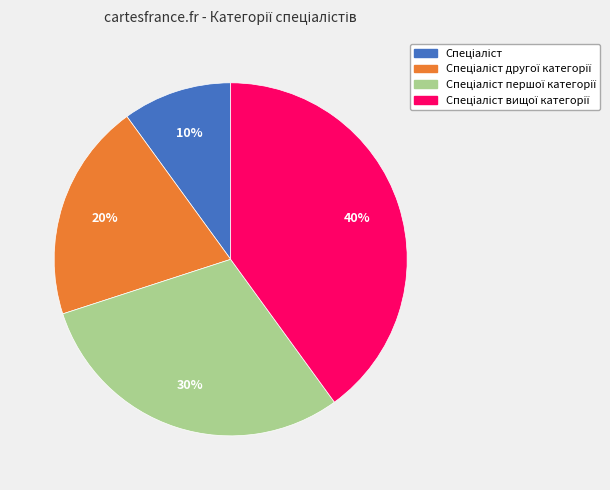

How many slices are in this pie chart?

4